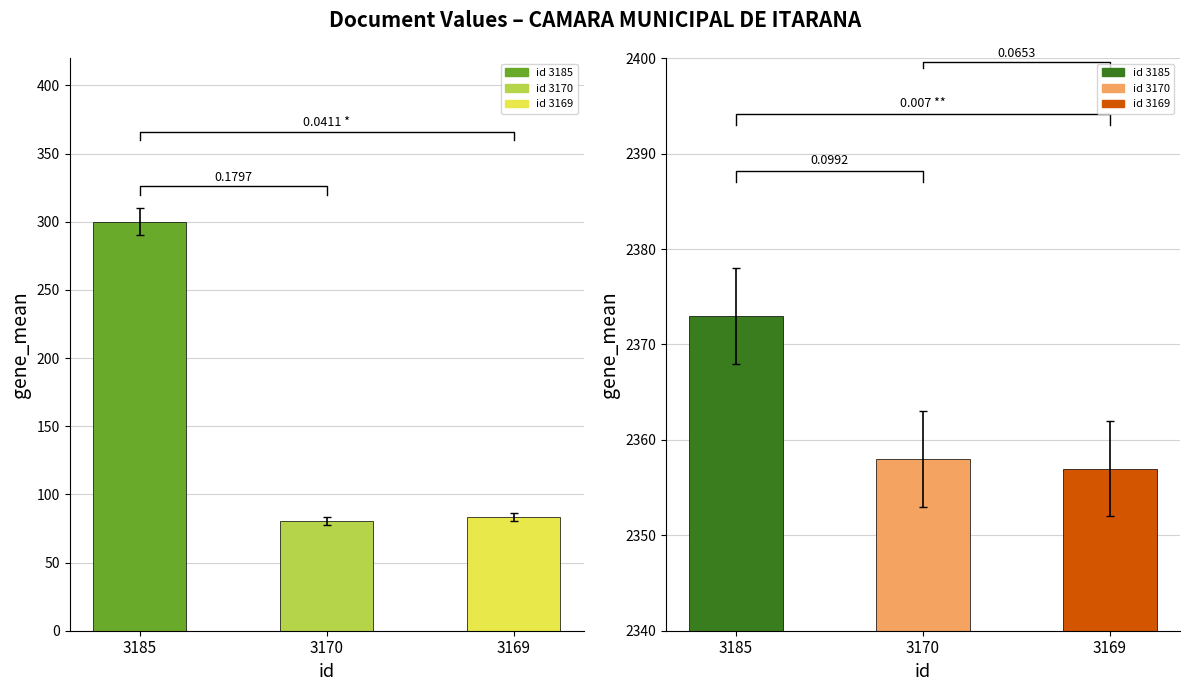

Is it true that VLR_DOCUMENTO equals 300.0 at 3185?

True